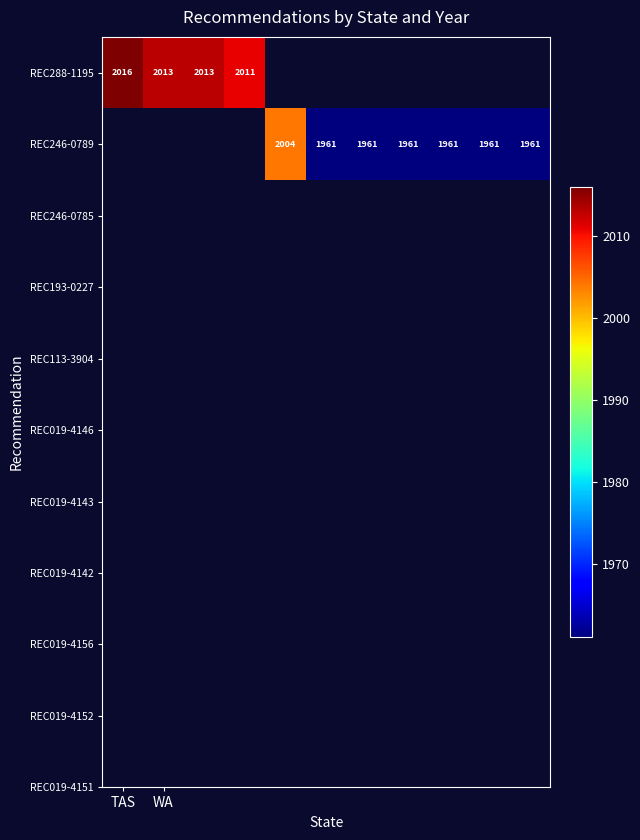

At which label is REC288-1195 closest to 2013?

WA